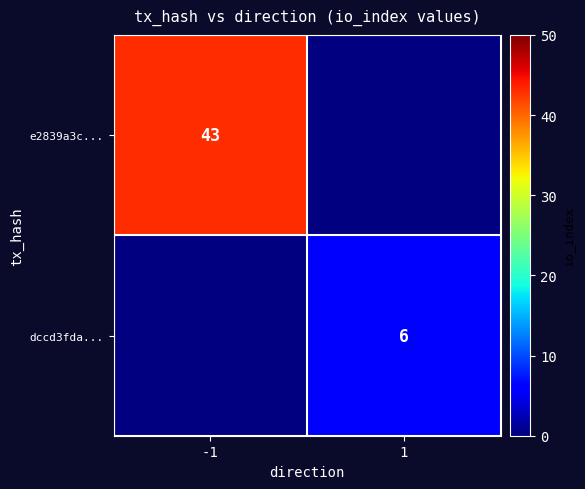

The dccd3fda... series shows 6 at 1. True or false?

True